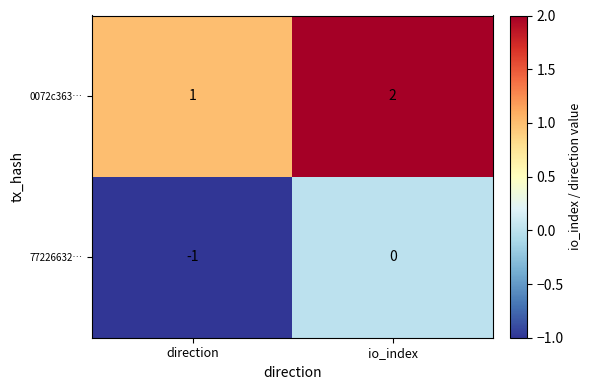

At direction, list the series in order from smallest to largest.

77226632…, 0072c363…